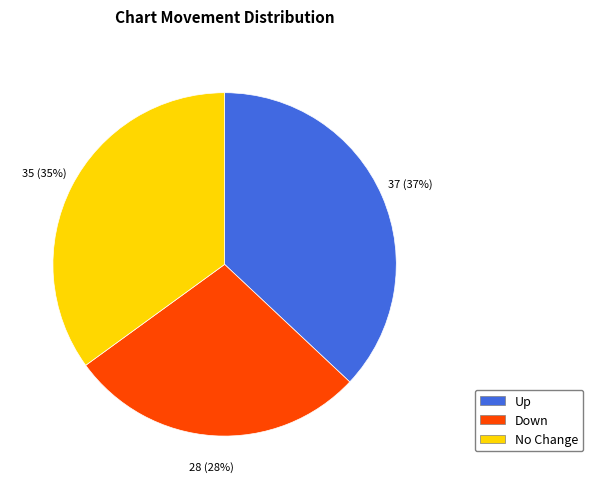

Do No Change and Down together represent more than half of the pie?

Yes